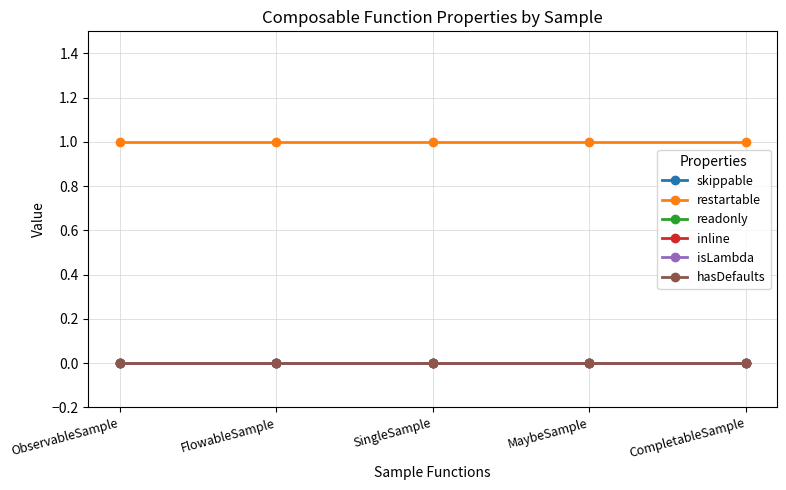

Is this an area chart (filled region under the line)?

No